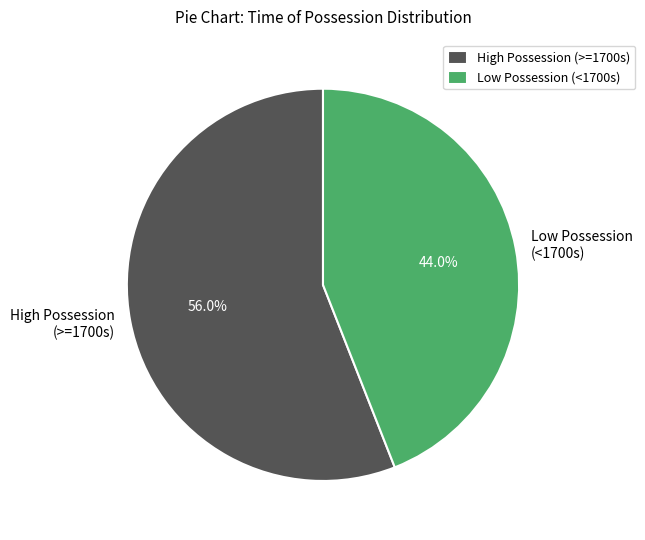

To the nearest percent, what is the difference between the largest and smallest slice percentages?

12%